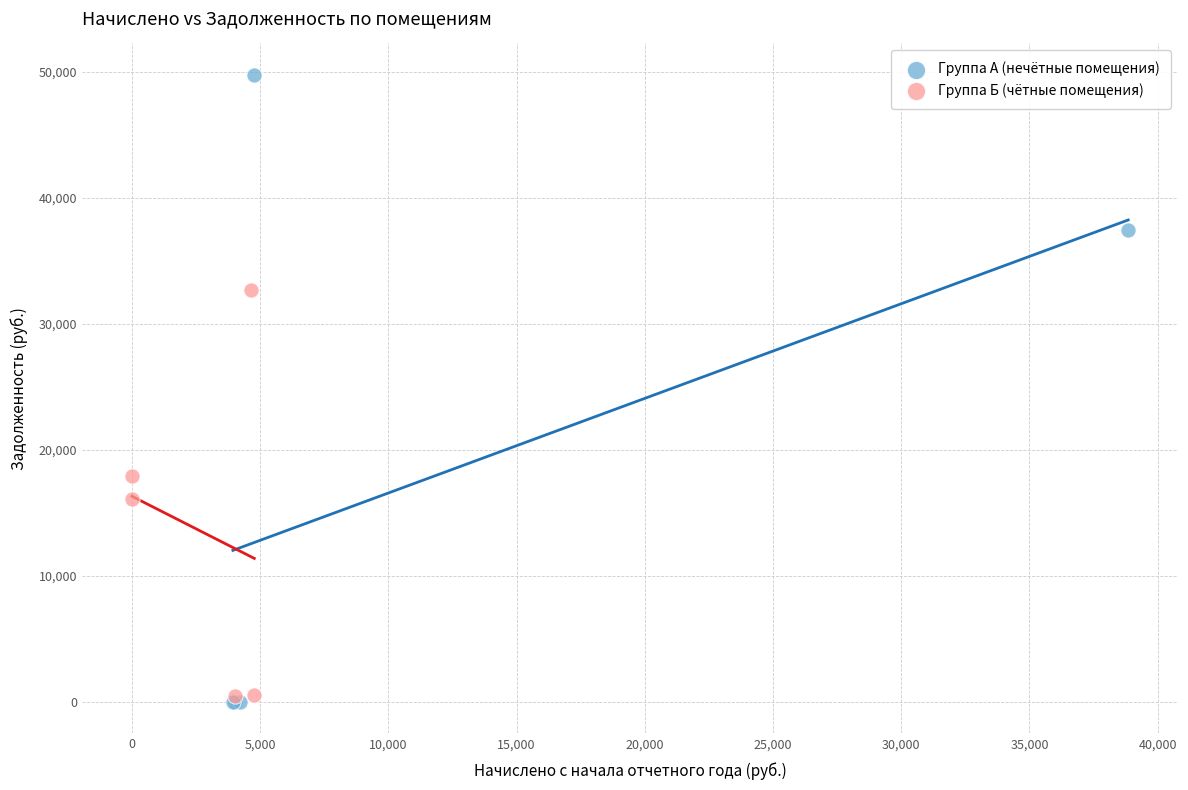

Which series contains the highest Y value?

Группа А (нечётные помещения)